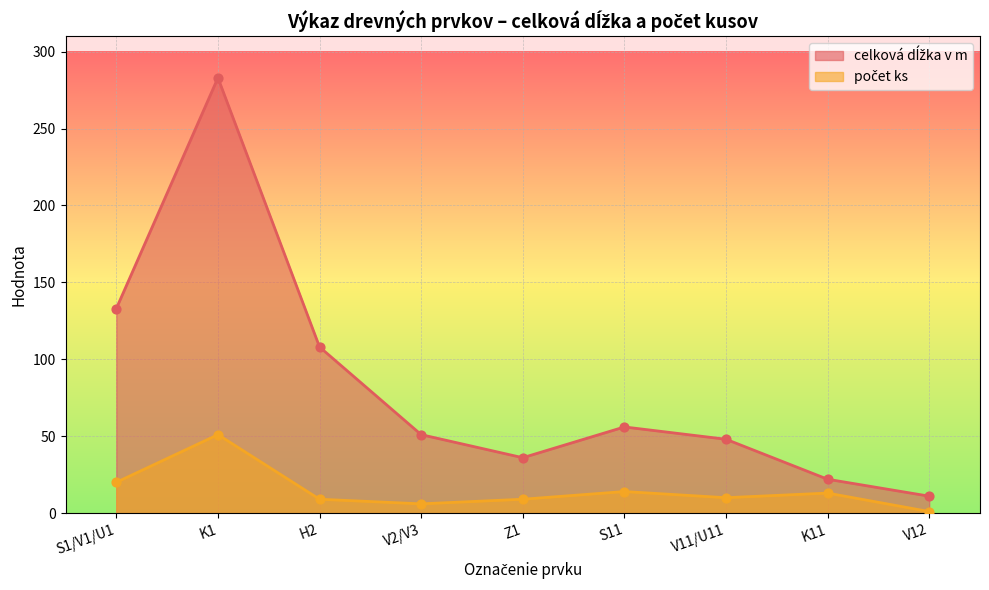

Which series has the largest total across all categories?

celková dĺžka v m